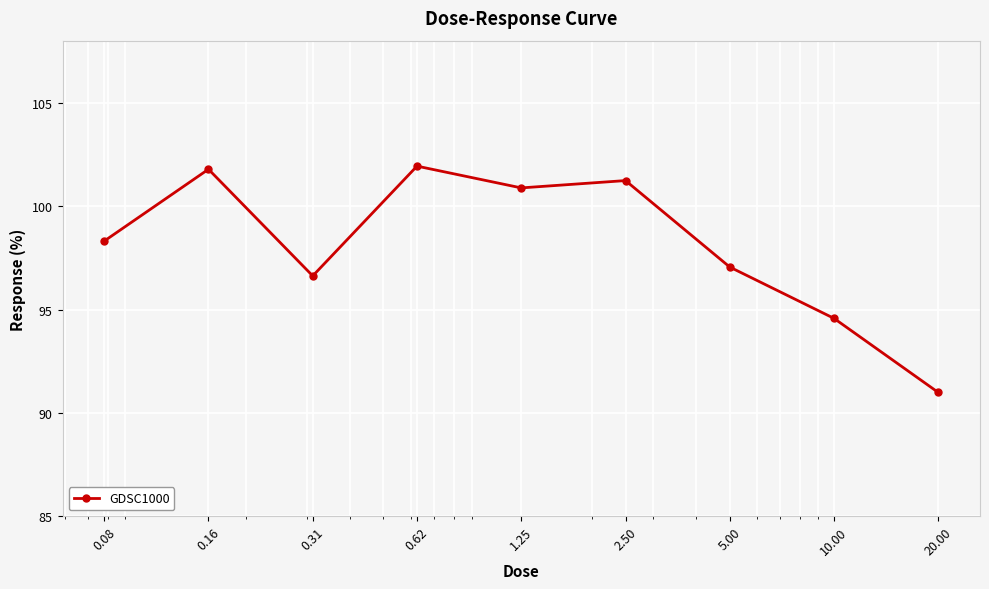

What is the difference between the second highest and second lowest values?

7.2